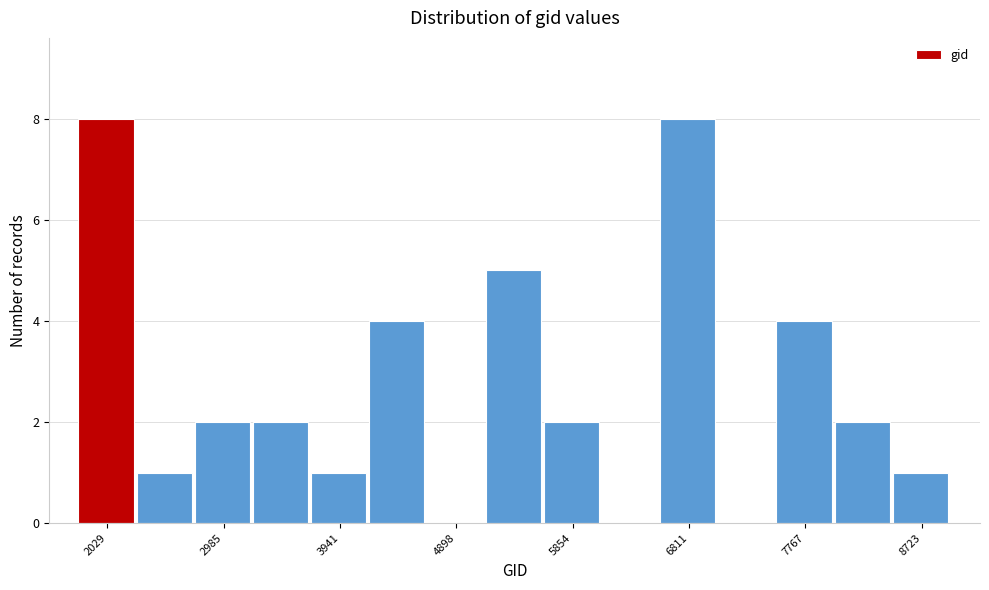

Reading left to right, list every bar in this chart as the range it spans on the x-axis followed by its height. Neither the bar edges nor the heights are printed on the chart, so give them approximately, as read against the axes.

1800 to 2300: 8
2300 to 2700: 1
2700 to 3200: 2
3200 to 3700: 2
3700 to 4200: 1
4200 to 4700: 4
4700 to 5100: 0
5100 to 5600: 5
5600 to 6100: 2
6100 to 6600: 0
6600 to 7100: 8
7100 to 7500: 0
7500 to 8000: 4
8000 to 8500: 2
8500 to 9000: 1